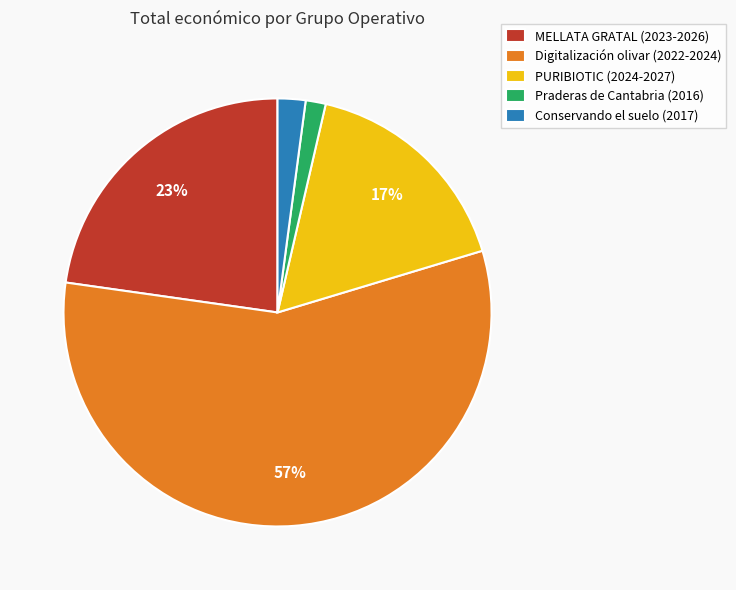

To the nearest percent, what is the average slice percentage?

20%